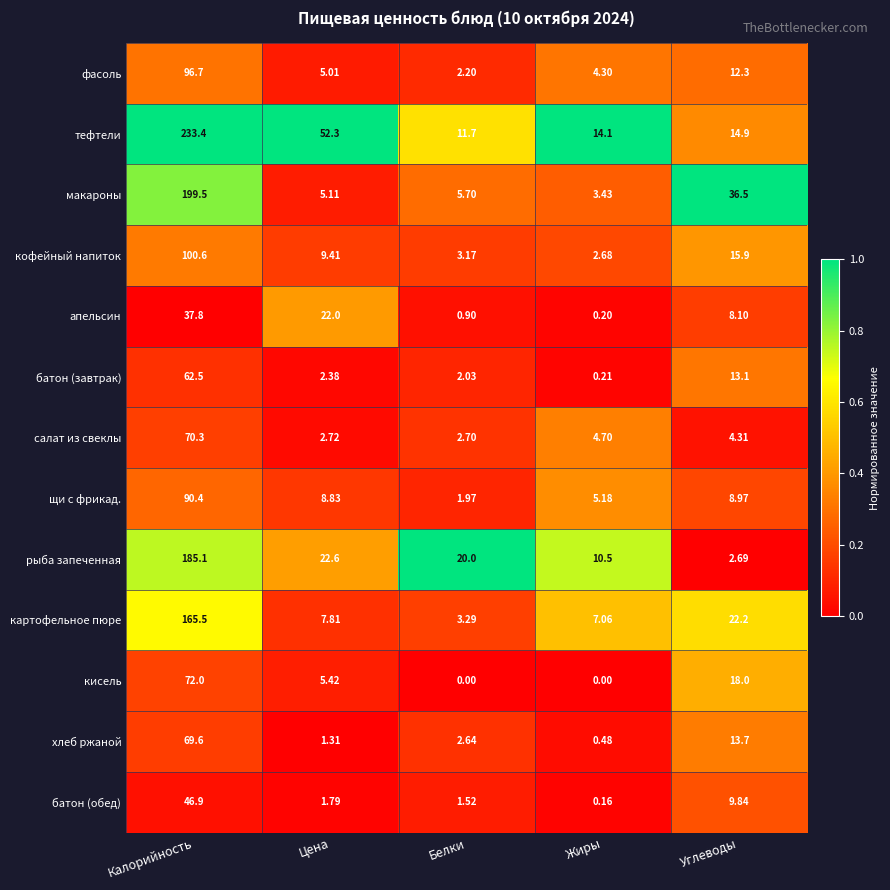

Which series has the largest total across all categories?

тефтели